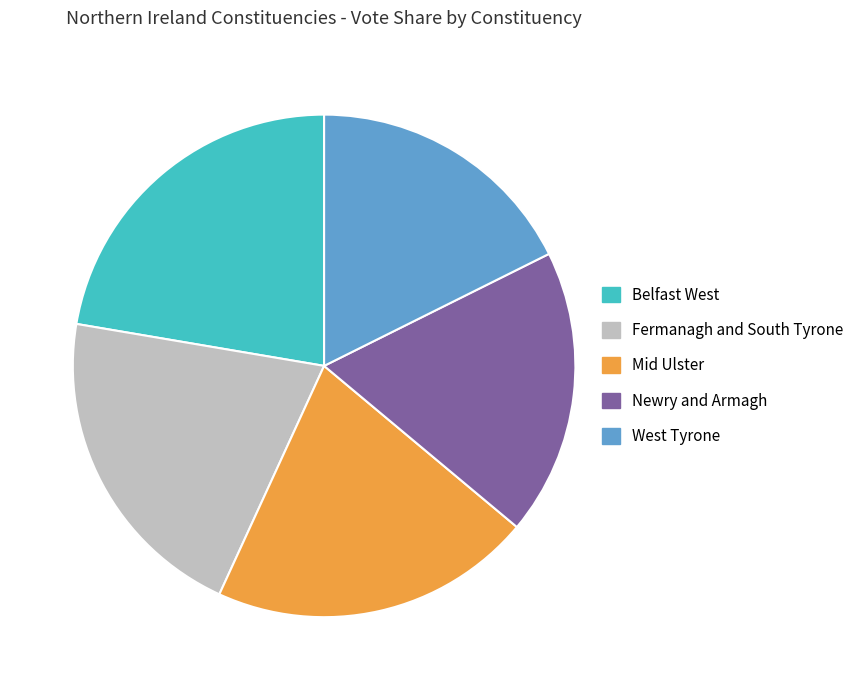

Does any single category account for the majority?

No